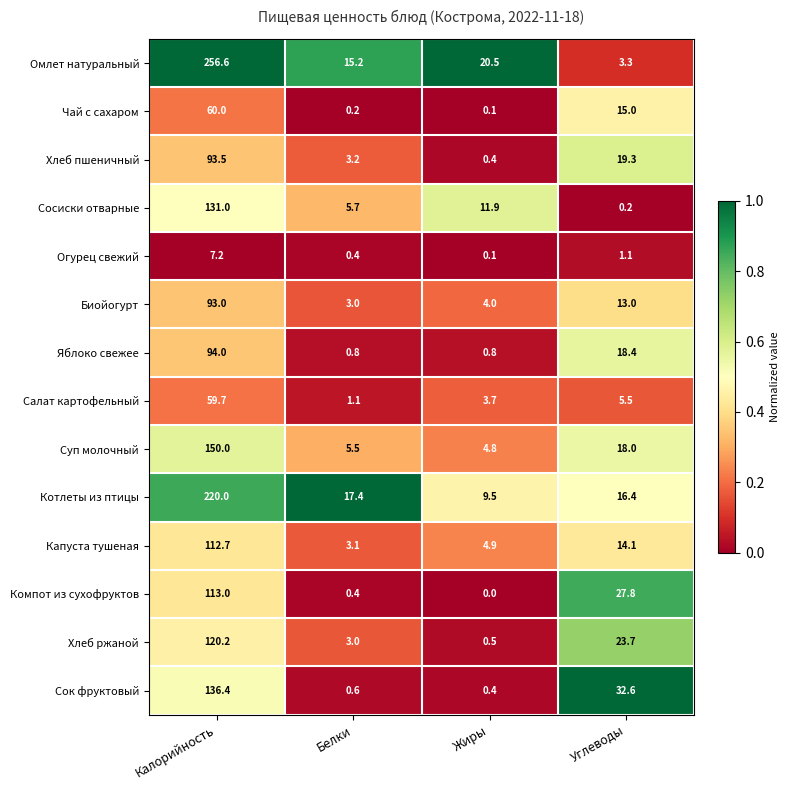

Which series changed the most between Калорийность and Жиры?

Омлет натуральный